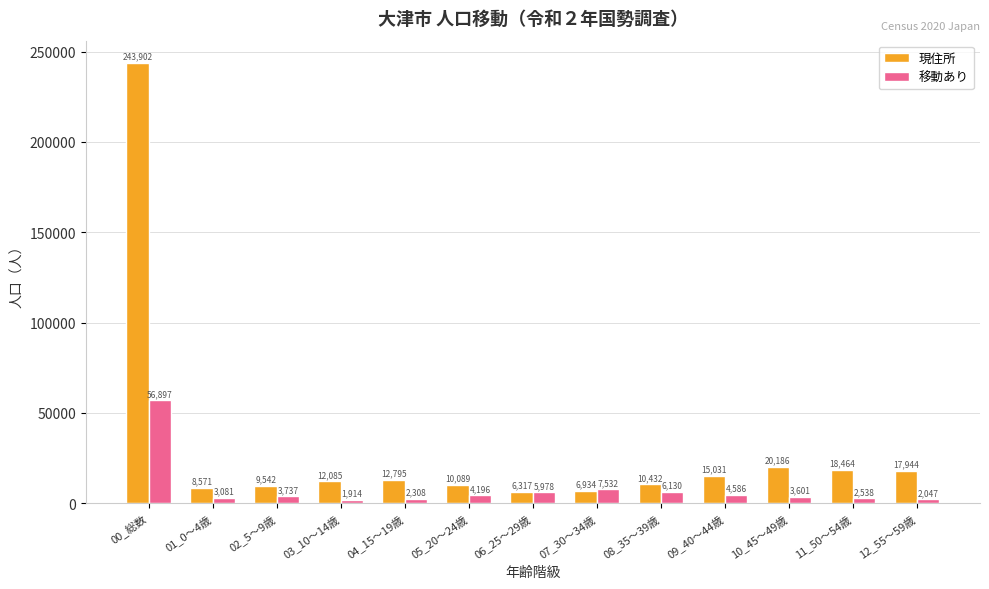

How many series are shown in this chart?

2